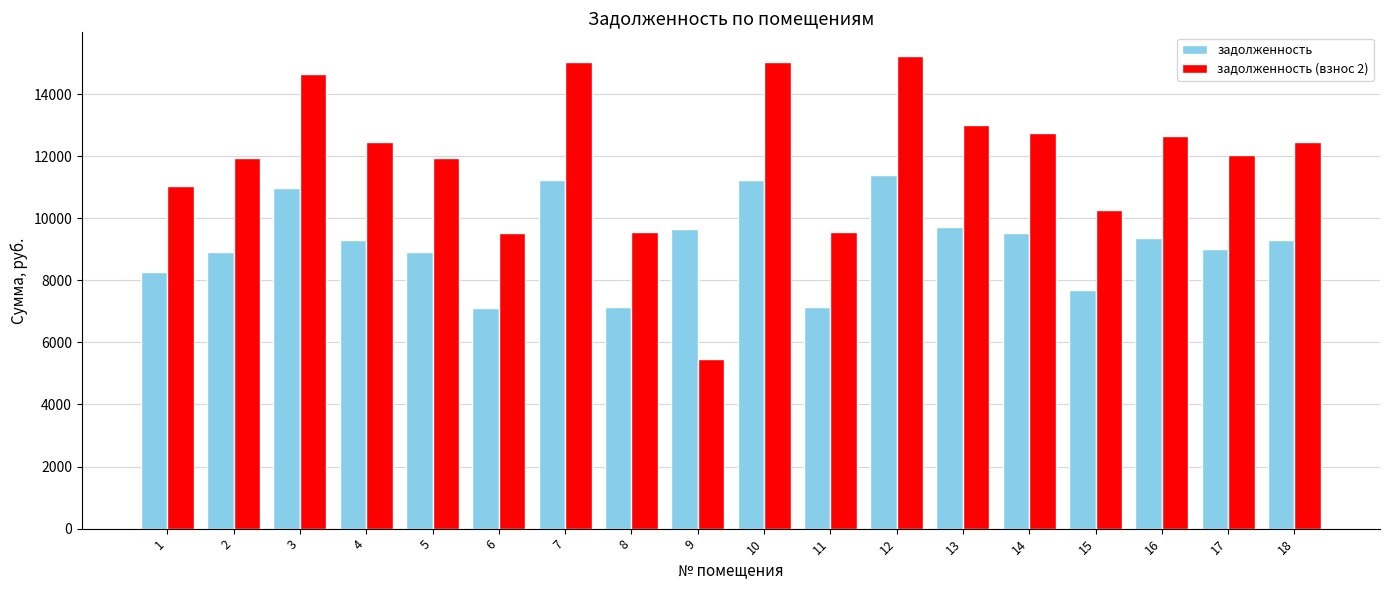

What is the maximum value shown in the chart?

15228.2